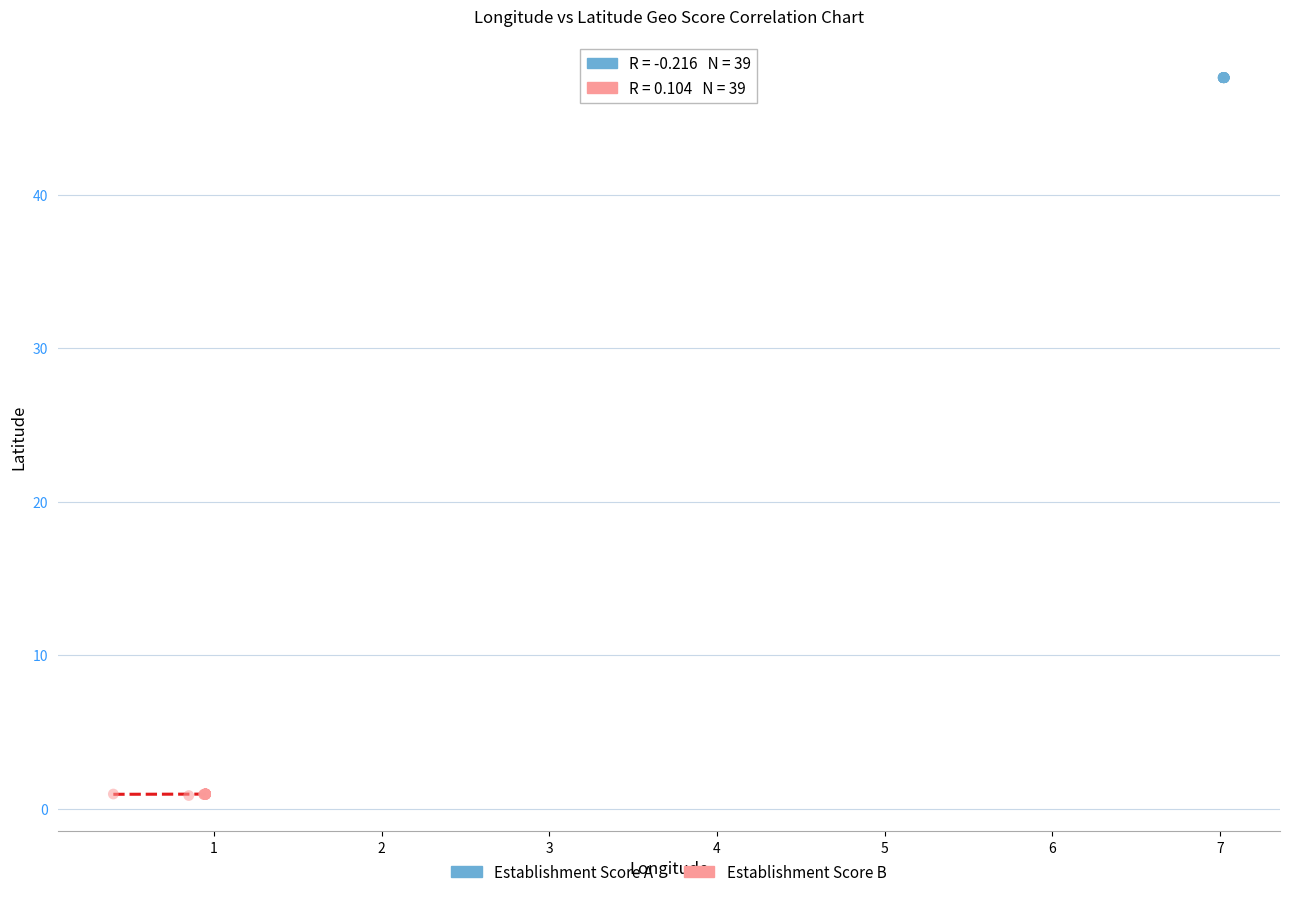

Which series contains the lowest Y value?

Establishment Score B